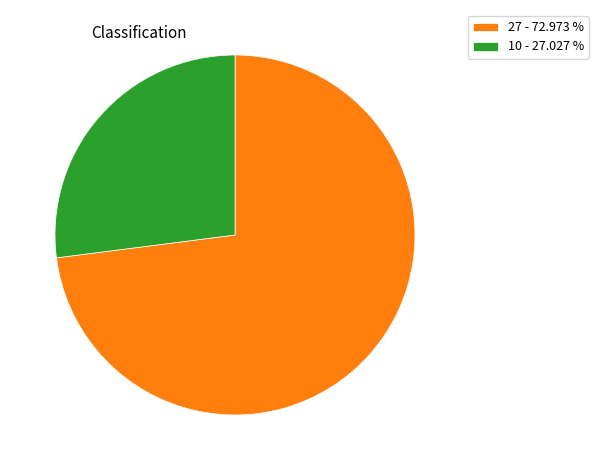

Rank the categories by value from highest to lowest.

27 - 72.973 %, 10 - 27.027 %